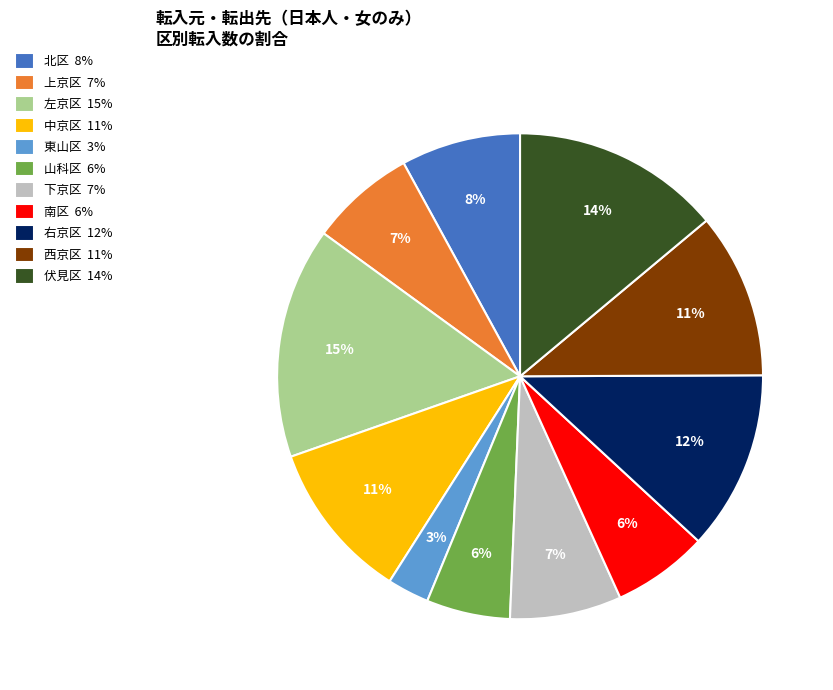

Count the number of slices in the pie.

11